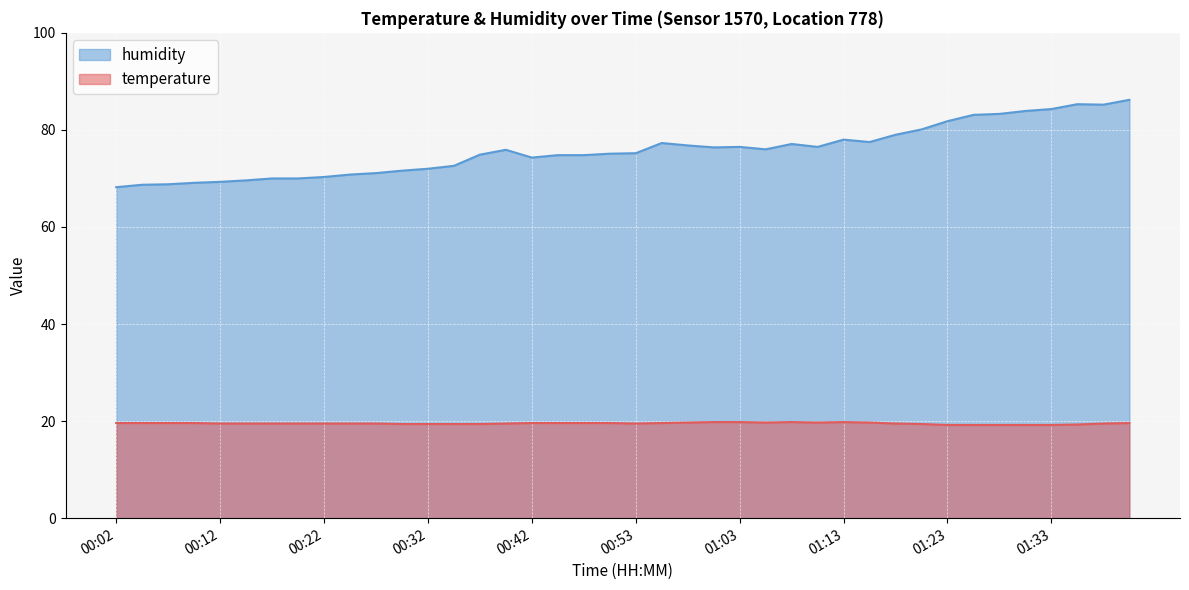

At which category does humidity reach its first local valley?

00:42